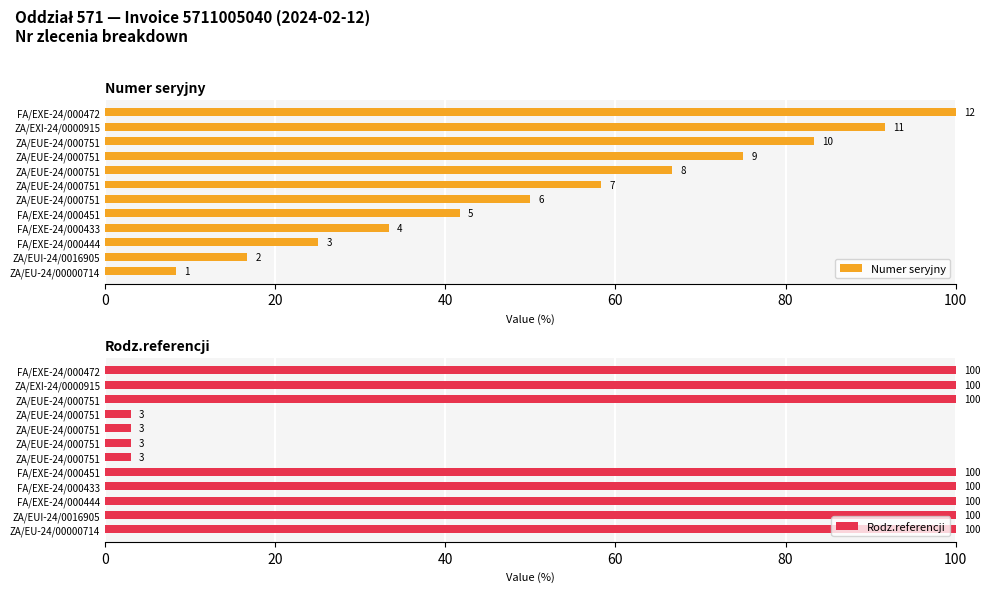

What is the sum of all Numer seryjny values?

650.0